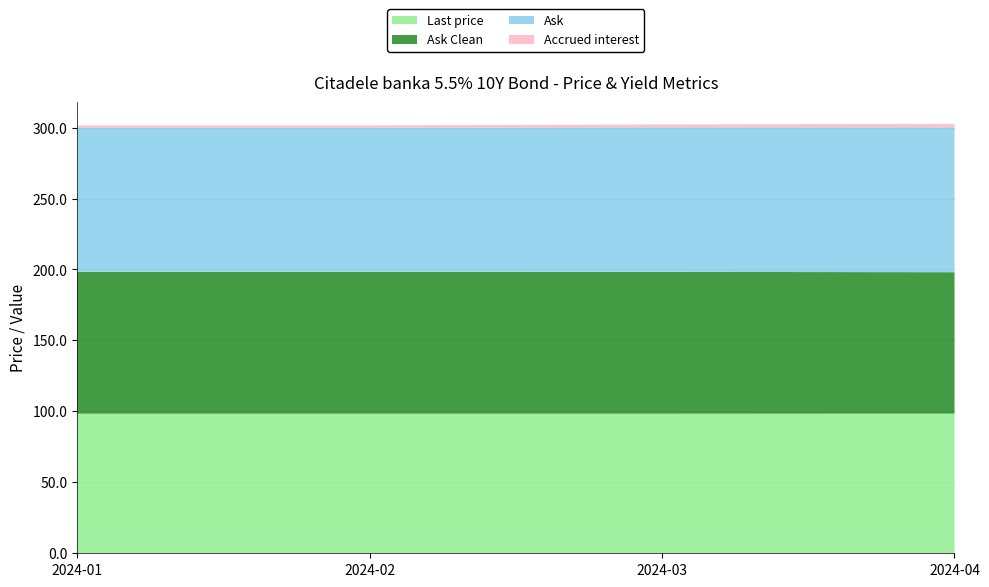

Reading left to right, transcribe all the data shown in this chart.

Last price: 98.4	98.4	98.4	98.4
Ask Clean: 100.0	100.0	99.9	99.7
Ask: 101.5	101.6	101.9	102.1
Accrued interest: 1.6	1.6	2.0	2.4